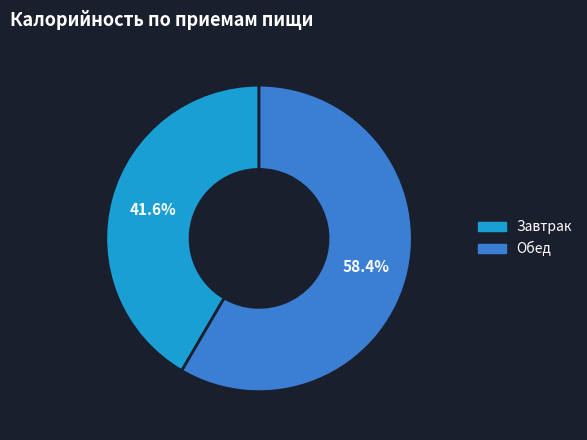

To the nearest percent, what is the average slice percentage?

50%